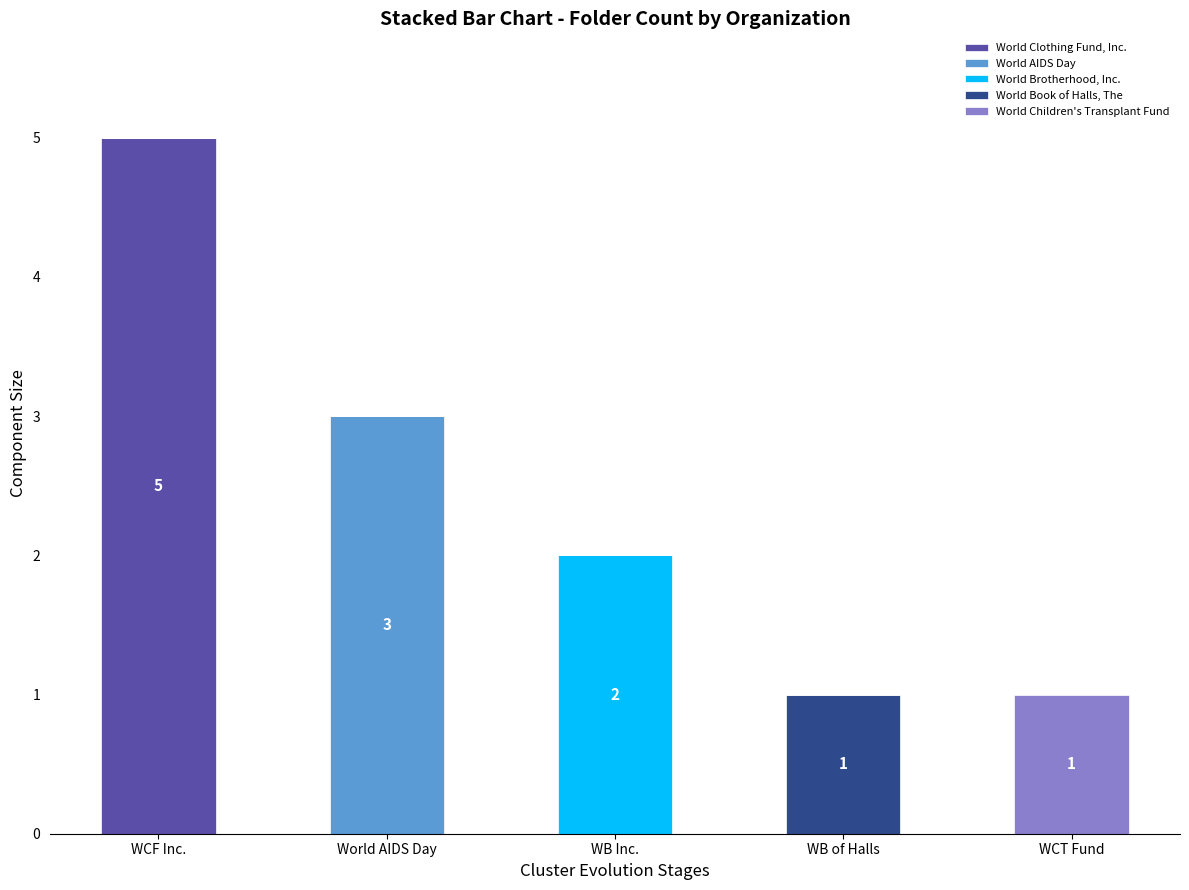

What is the total value across all series at World AIDS Day?

3